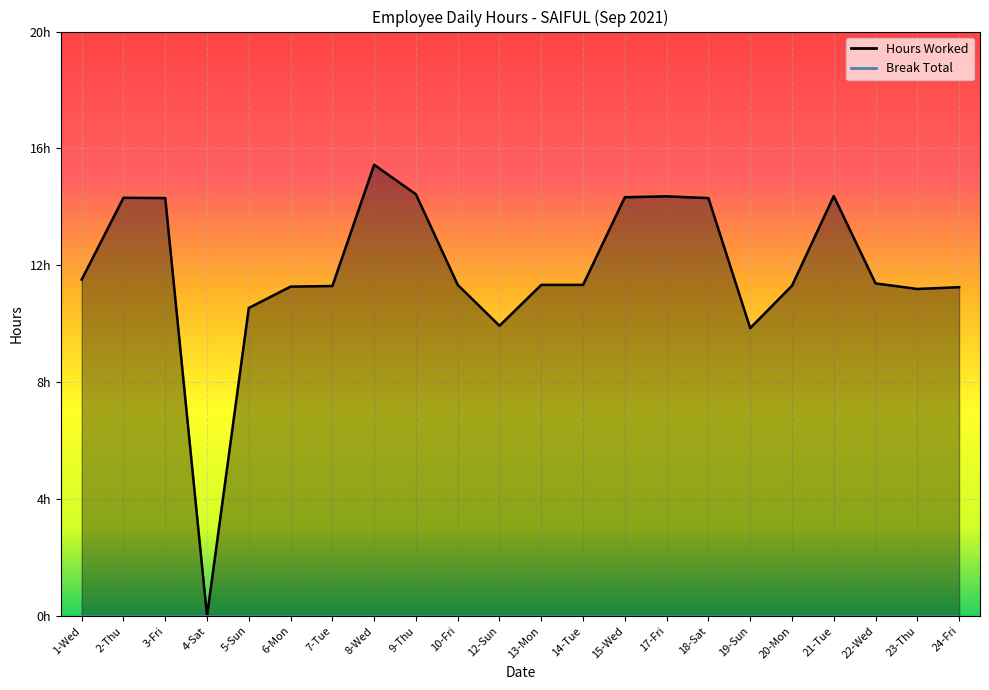

At 5-Sun, list the series in order from smallest to largest.

Break Total (line), Hours Worked (line)